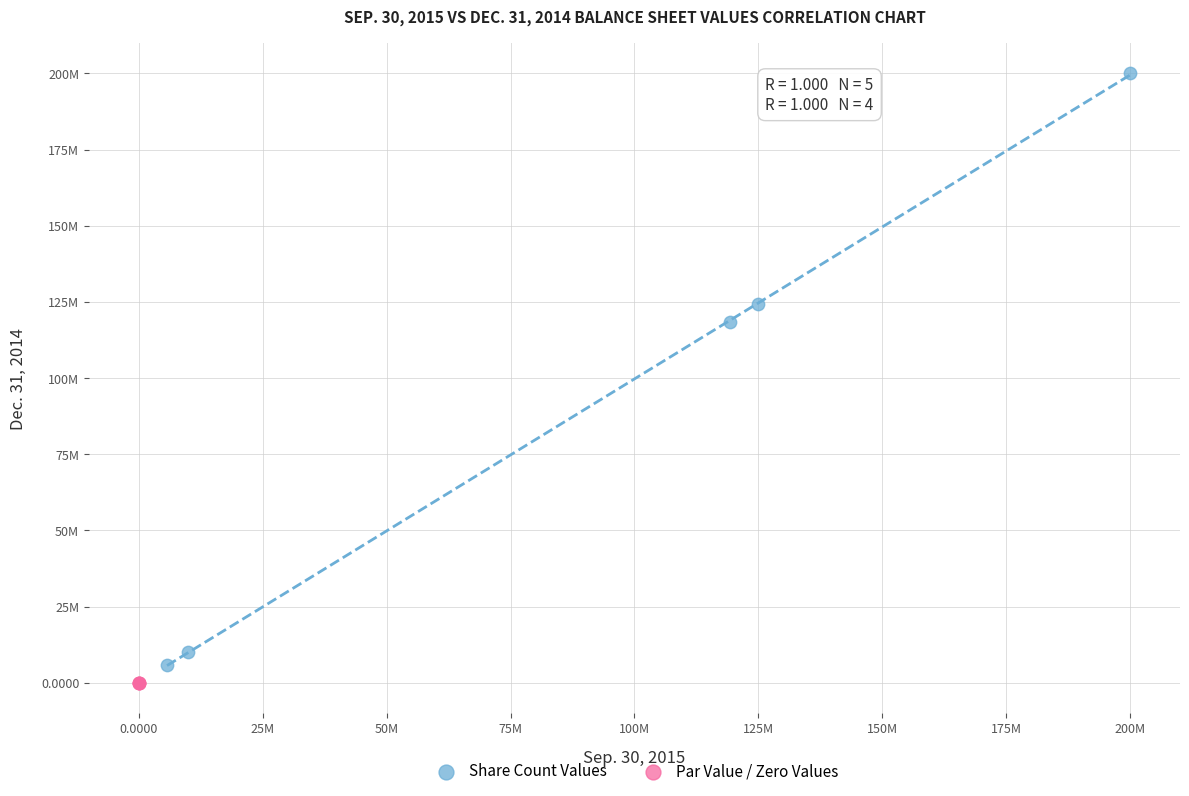

What are all the series names shown in the legend?

Share Count Values, Par Value / Zero Values